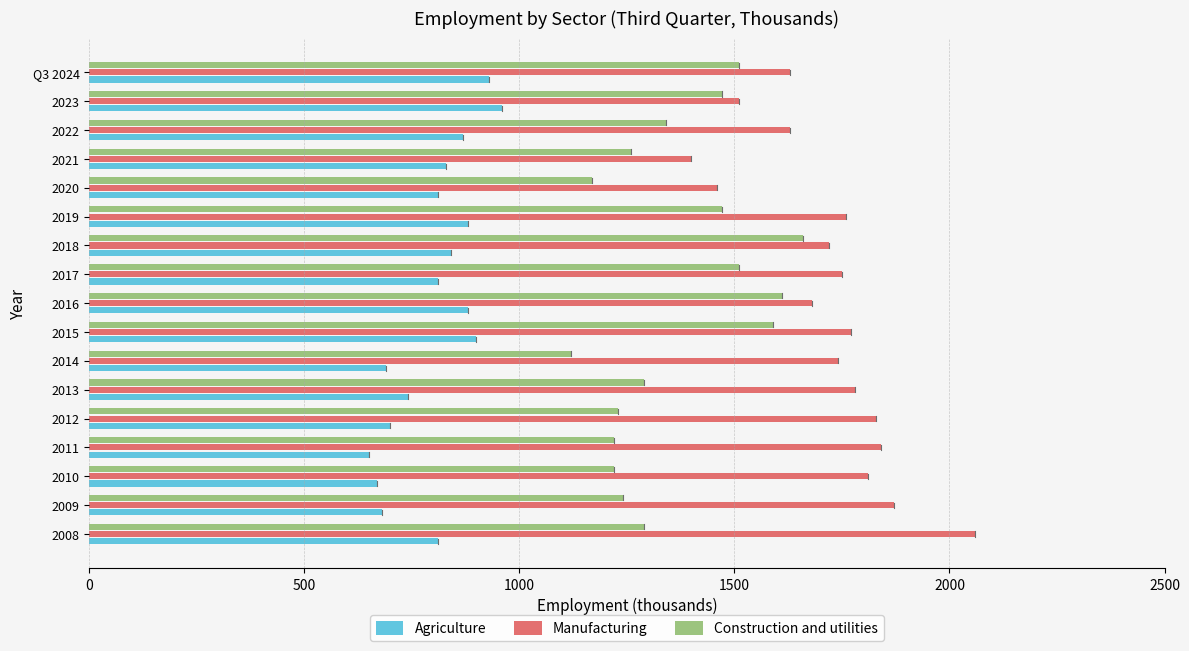

List the series in order of their peak value, lowest first.

Agriculture, Construction and utilities, Manufacturing